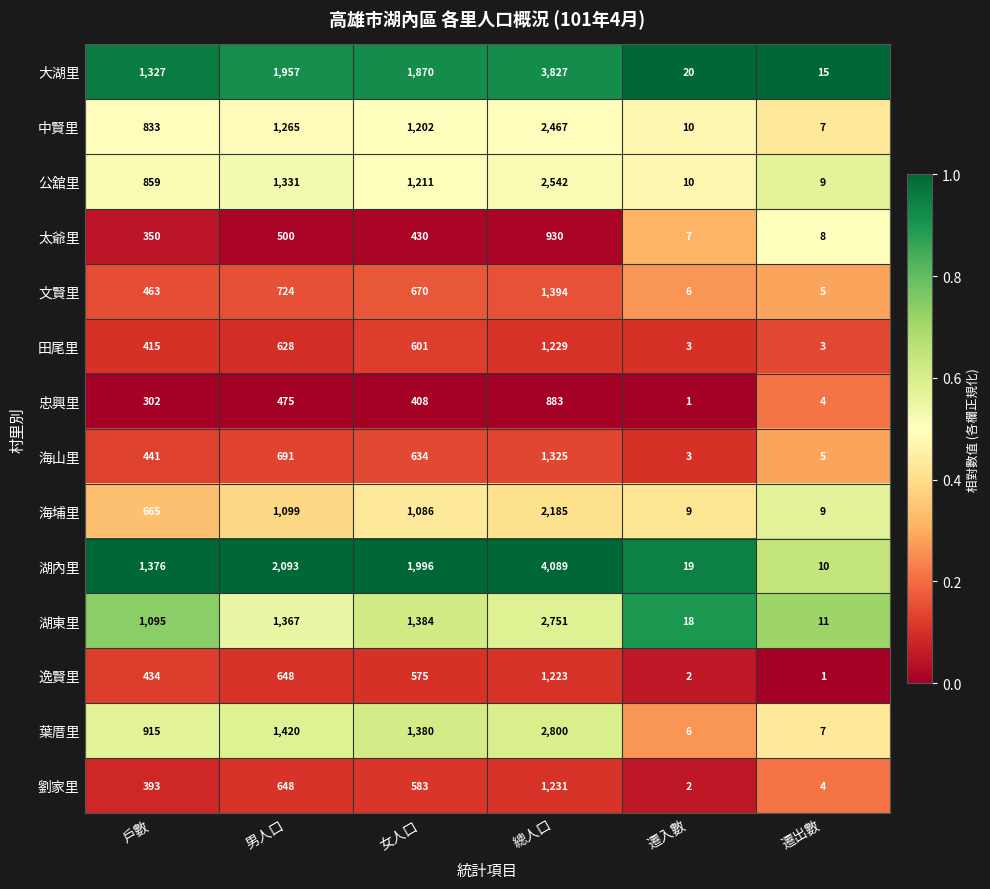

Where does the 田尾里 series first go above 601?

男人口